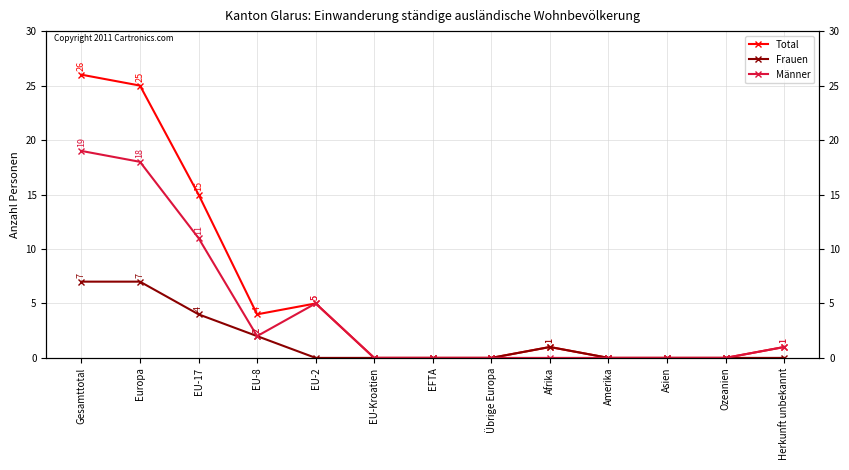

Read the Frauen value at Gesamttotal.

7